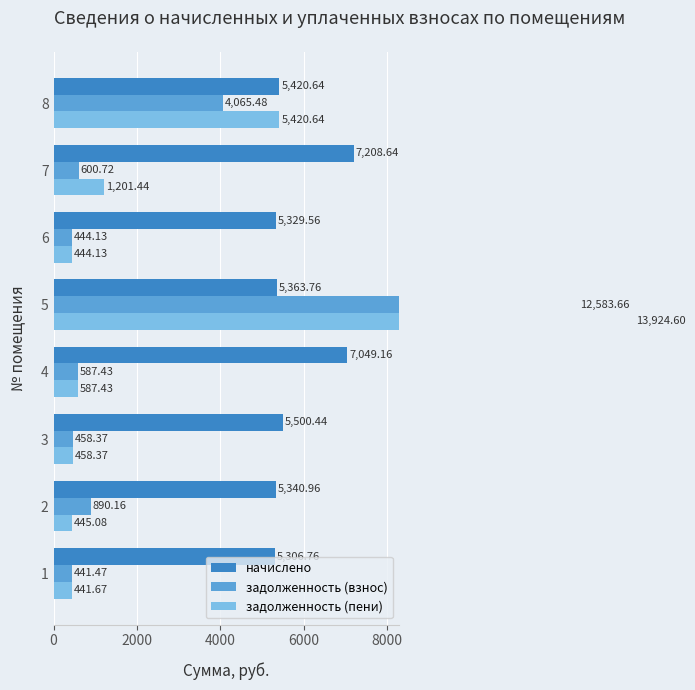

What is the sum of the начислено values at 1 and 5?

10670.5